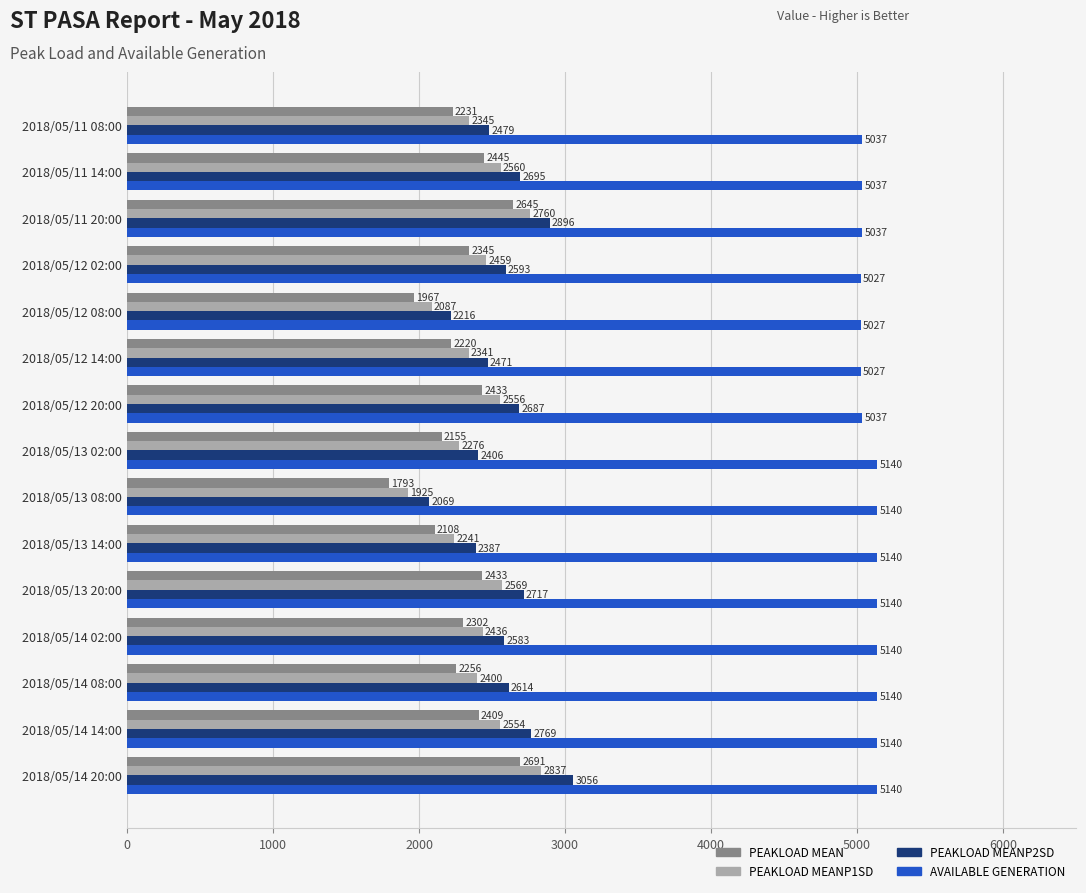

Which series has the widest spread of values?

PEAKLOAD MEANP2SD